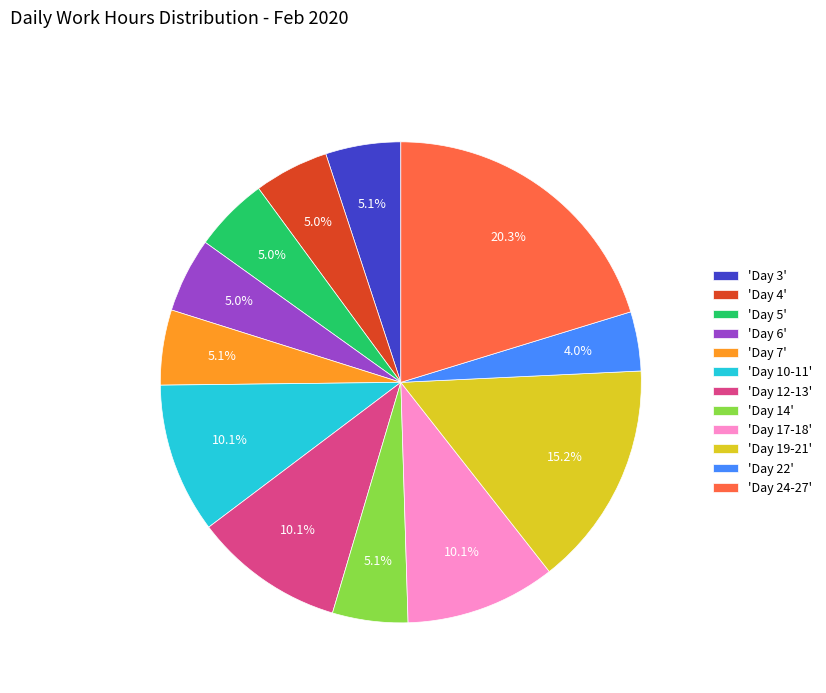

Is there any slice that represents more than half of the pie?

No